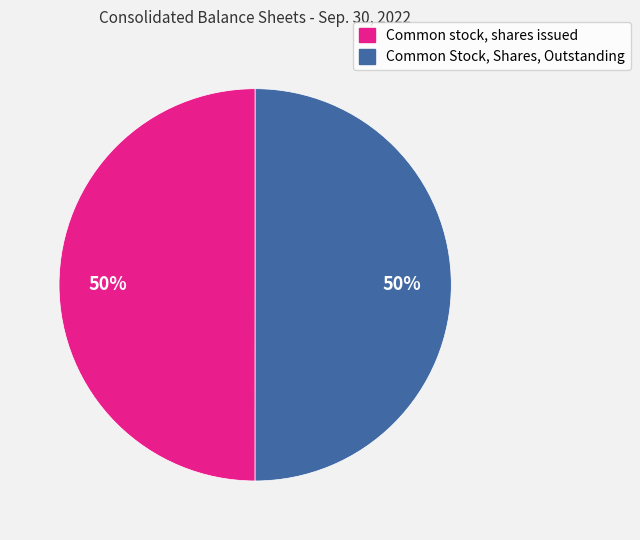

Approximately how many times larger is the value at Common Stock, Shares, Outstanding compared to Common stock, shares issued?

1.0